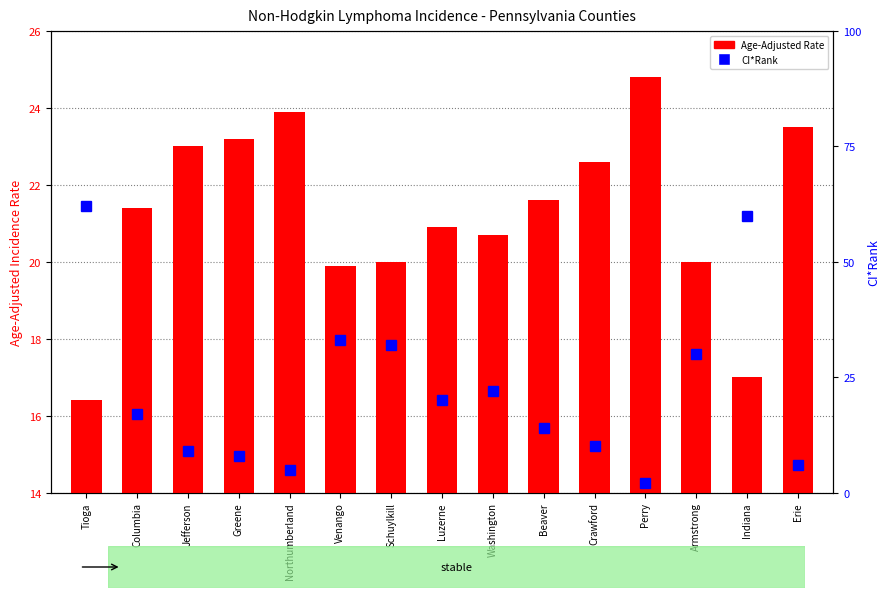

Rank the categories by CI*Rank value from lowest to highest.

Perry, Northumberland, Erie, Greene, Jefferson, Crawford, Beaver, Columbia, Luzerne, Washington, Armstrong, Schuylkill, Venango, Indiana, Tioga